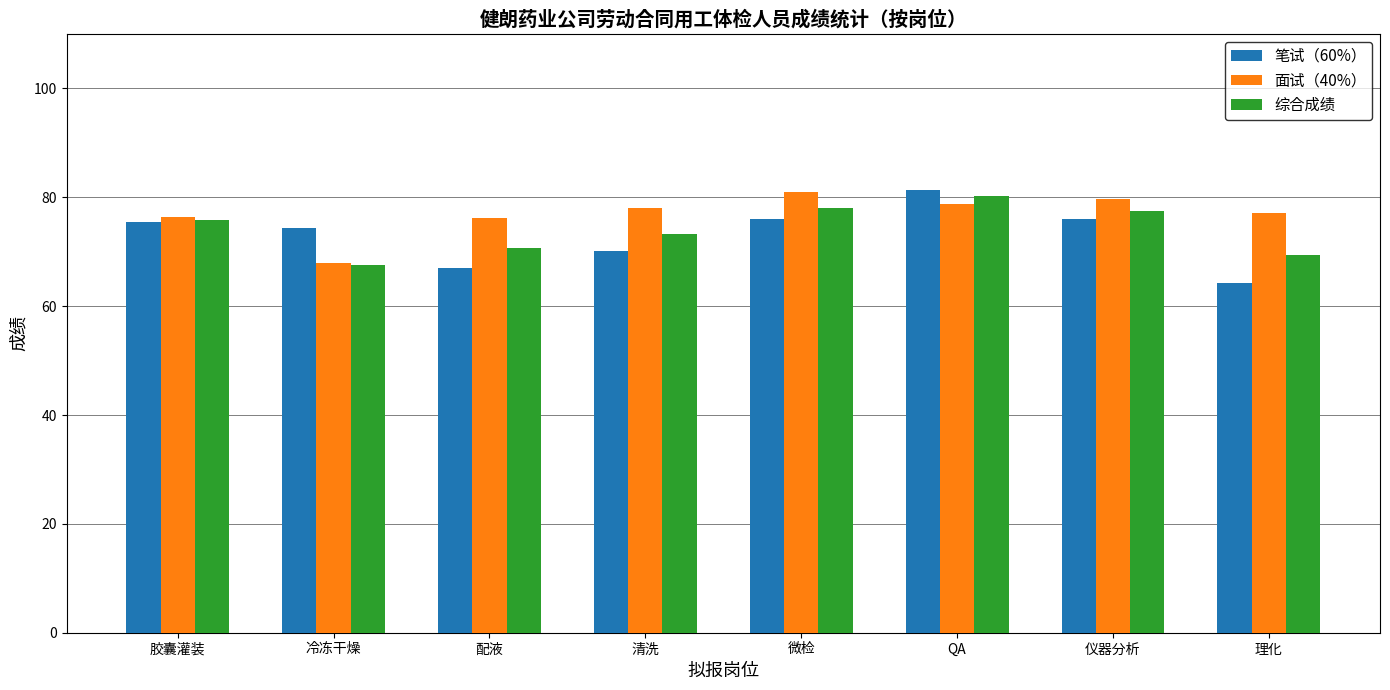

What is the difference between the 笔试（60%） values at 理化 and 清洗?

6.0